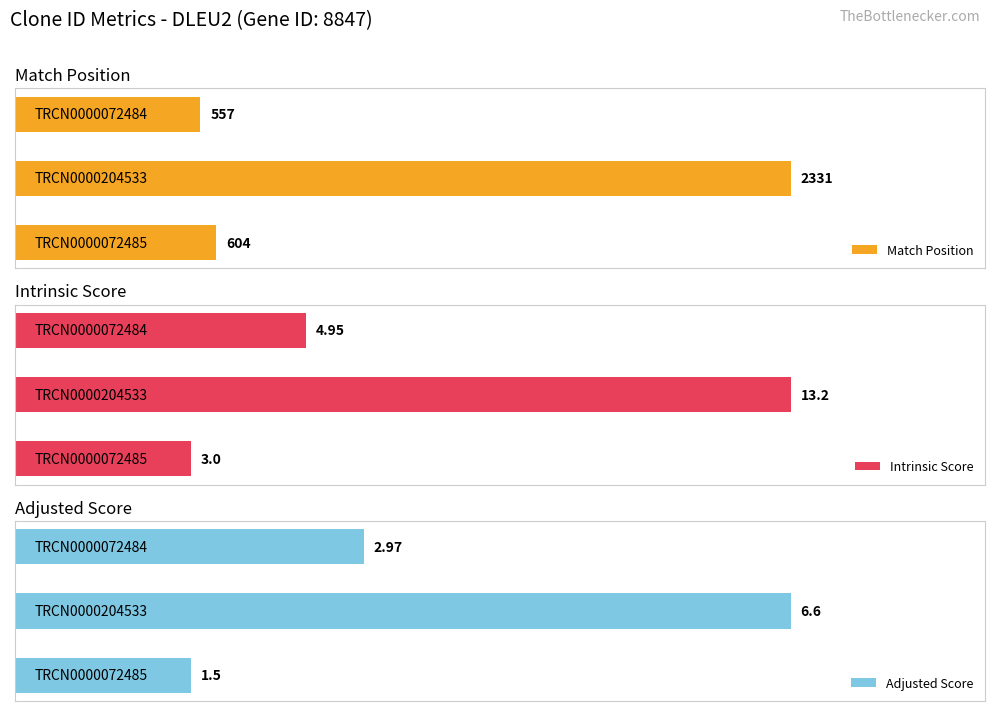

Is it true that Match Position equals 604.0 at 2?

True